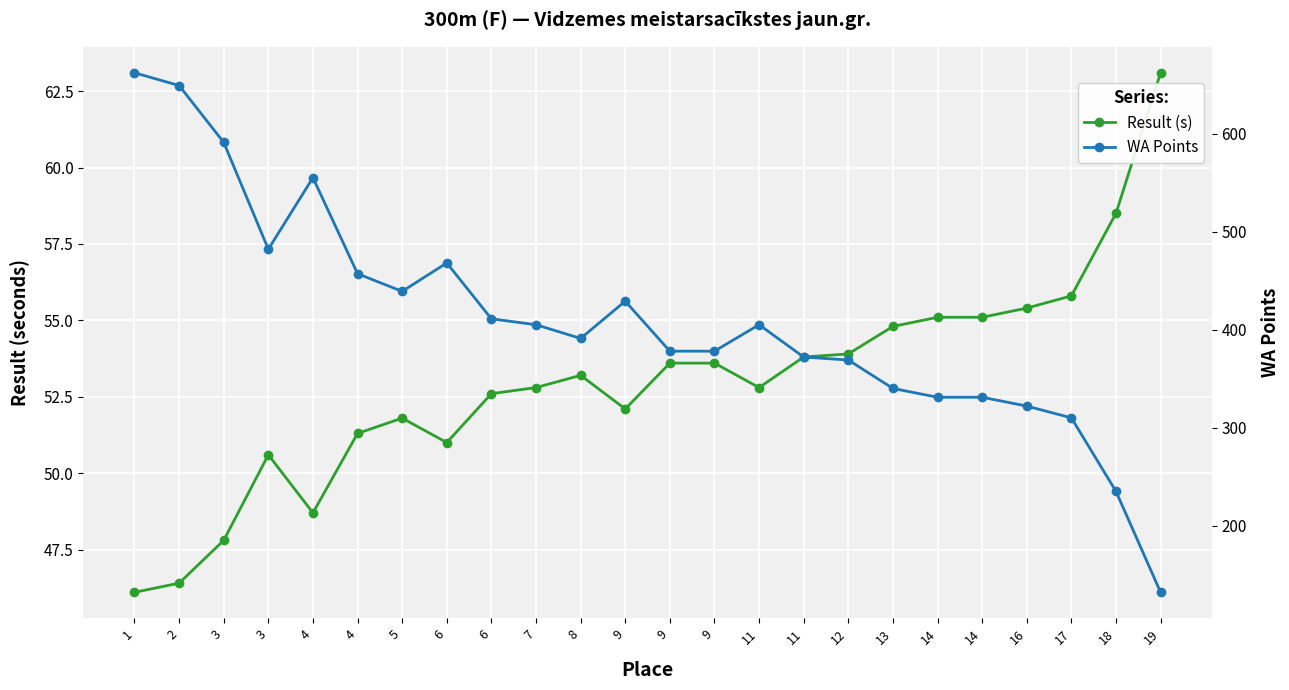

True or false: Result (s) and WA Points intersect in this chart.

False